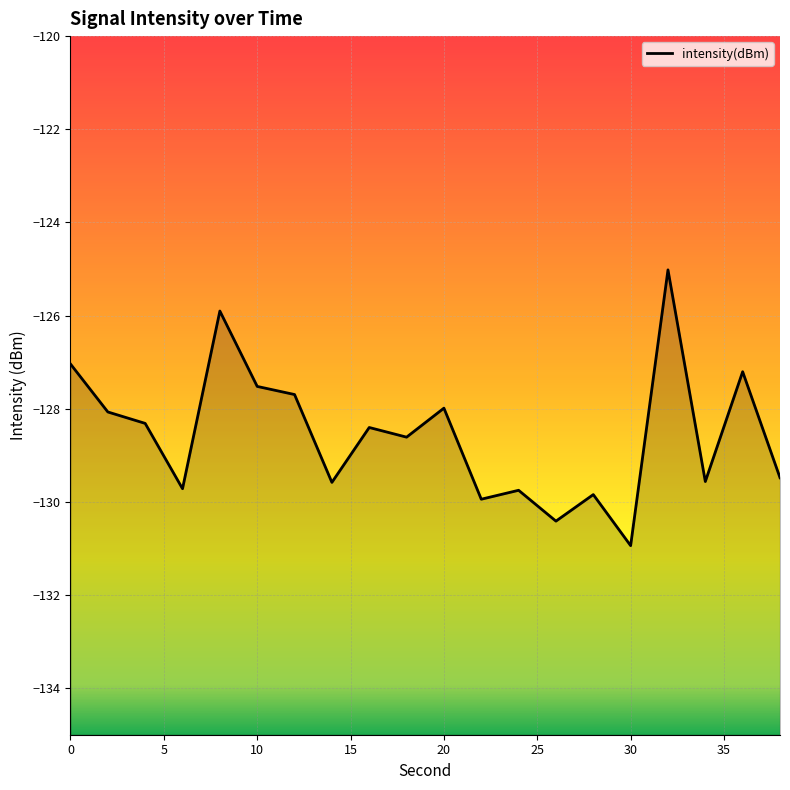

True or false: there are more than 1 points higher than both neighbors.

True